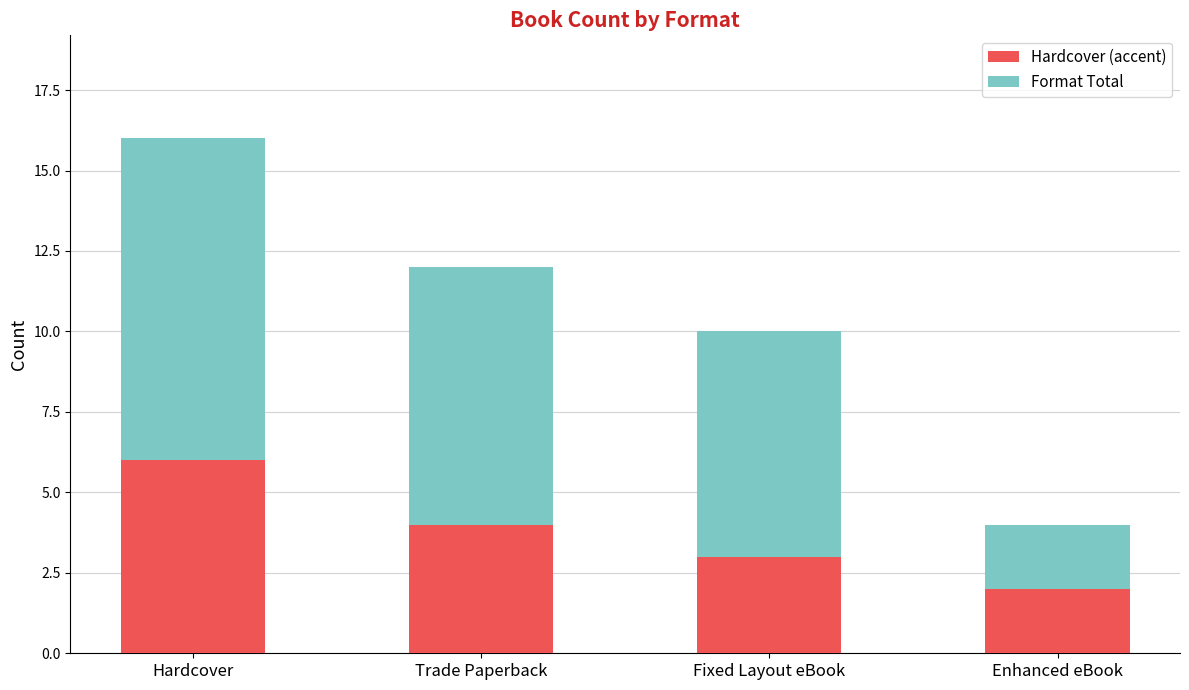

Which category has the lowest value in the Hardcover (accent) series?

Enhanced eBook